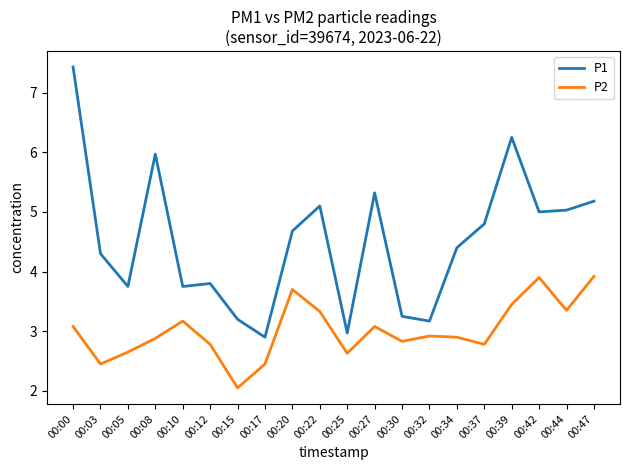

What is the spread (max minus min) of values at 00:08?

3.1